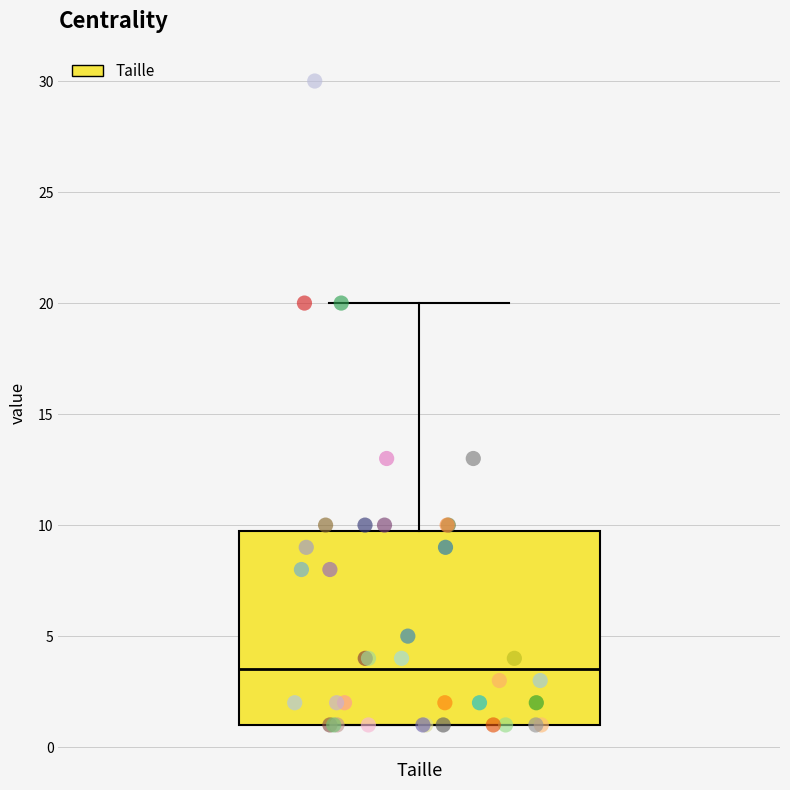

Transcribe this box plot: give where the median line is, the range the box spans, and where the two whiskers end, as read against the y-axis. The values are not printed on the chart, so give them approximately, as read against the axis.

median 3.5, box 1.0 to 10.0, whiskers 1.0 to 20.0